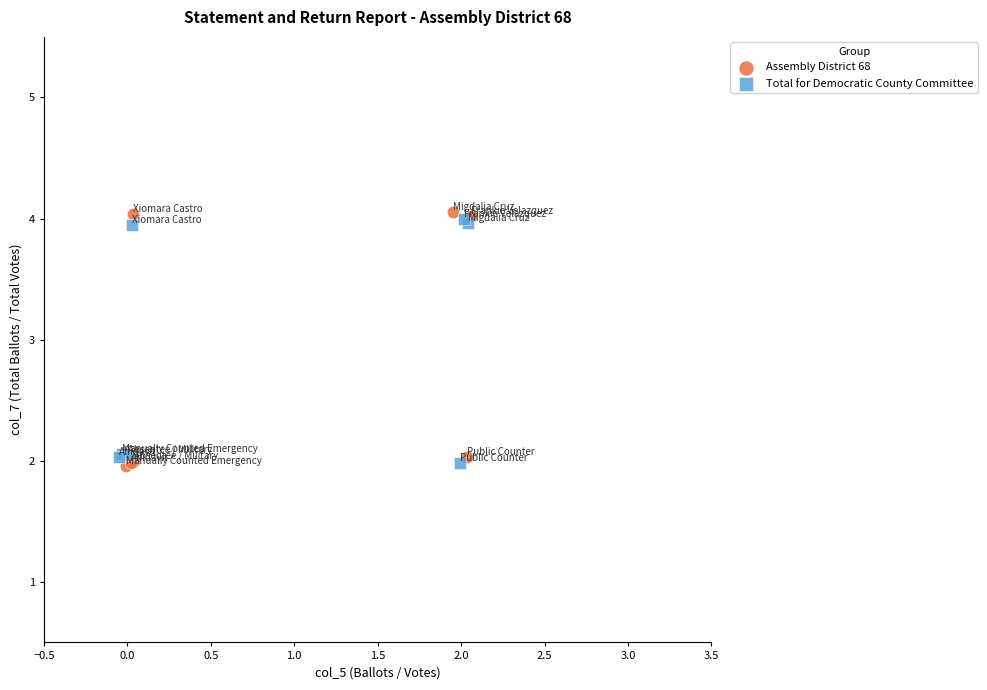

Which series contains the highest Y value?

Assembly District 68